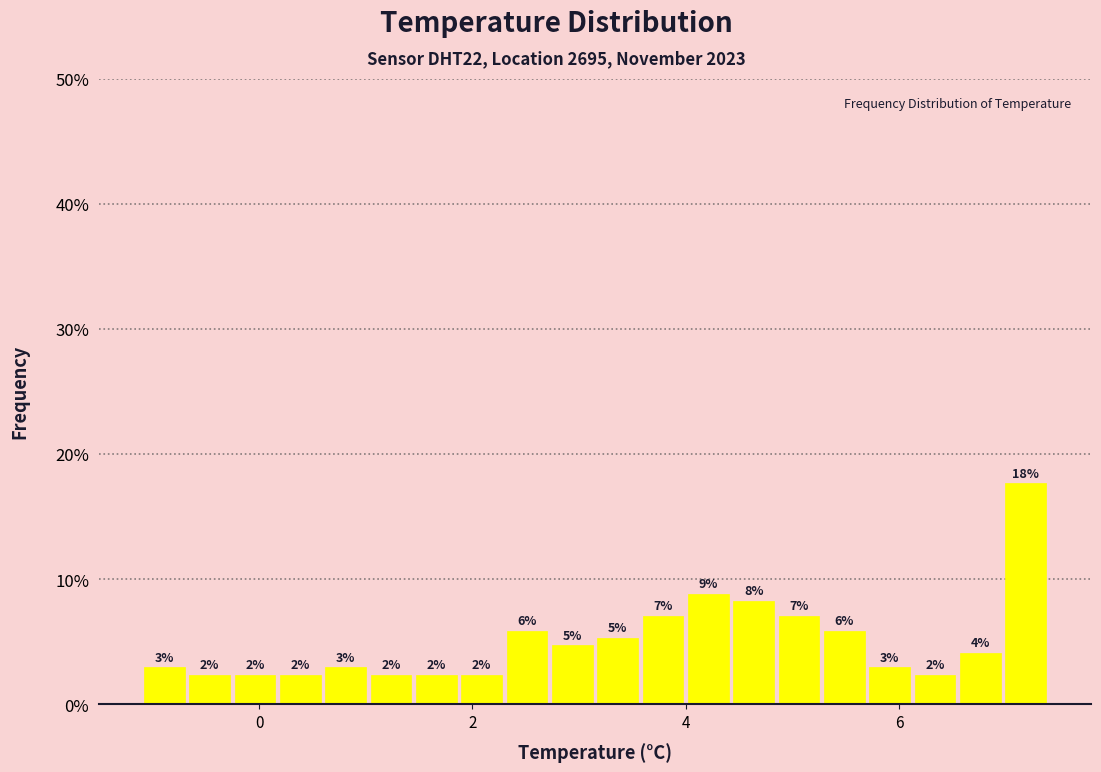

Read against the x-axis, roughly where is the centre of the tallest bar?

7.2